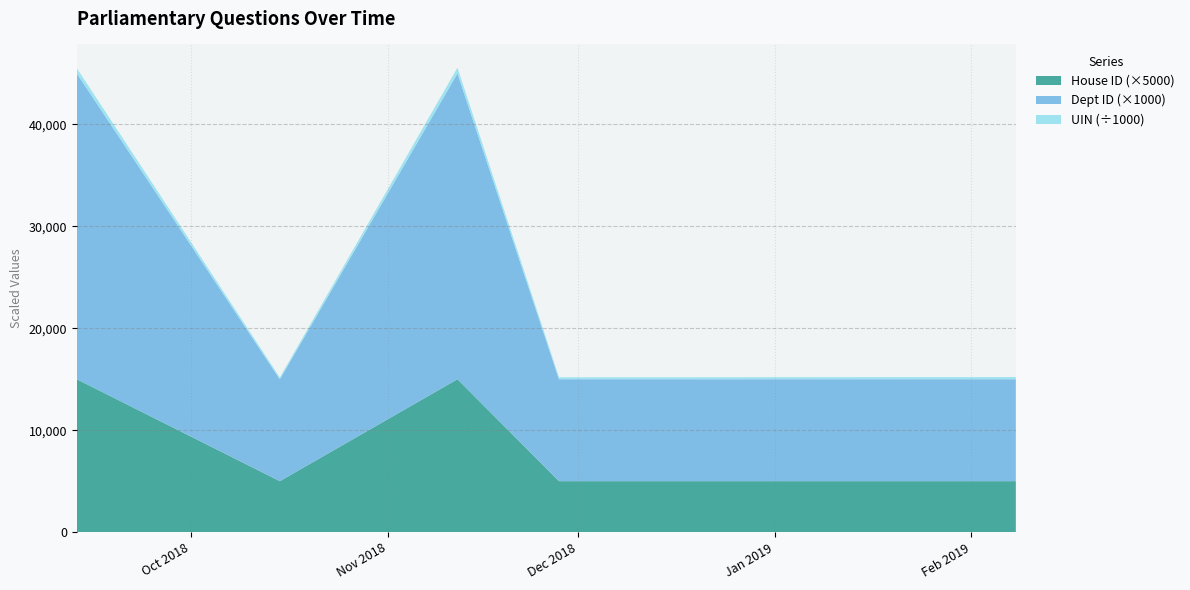

What is the maximum value for House ID (×5000)?

15000.0